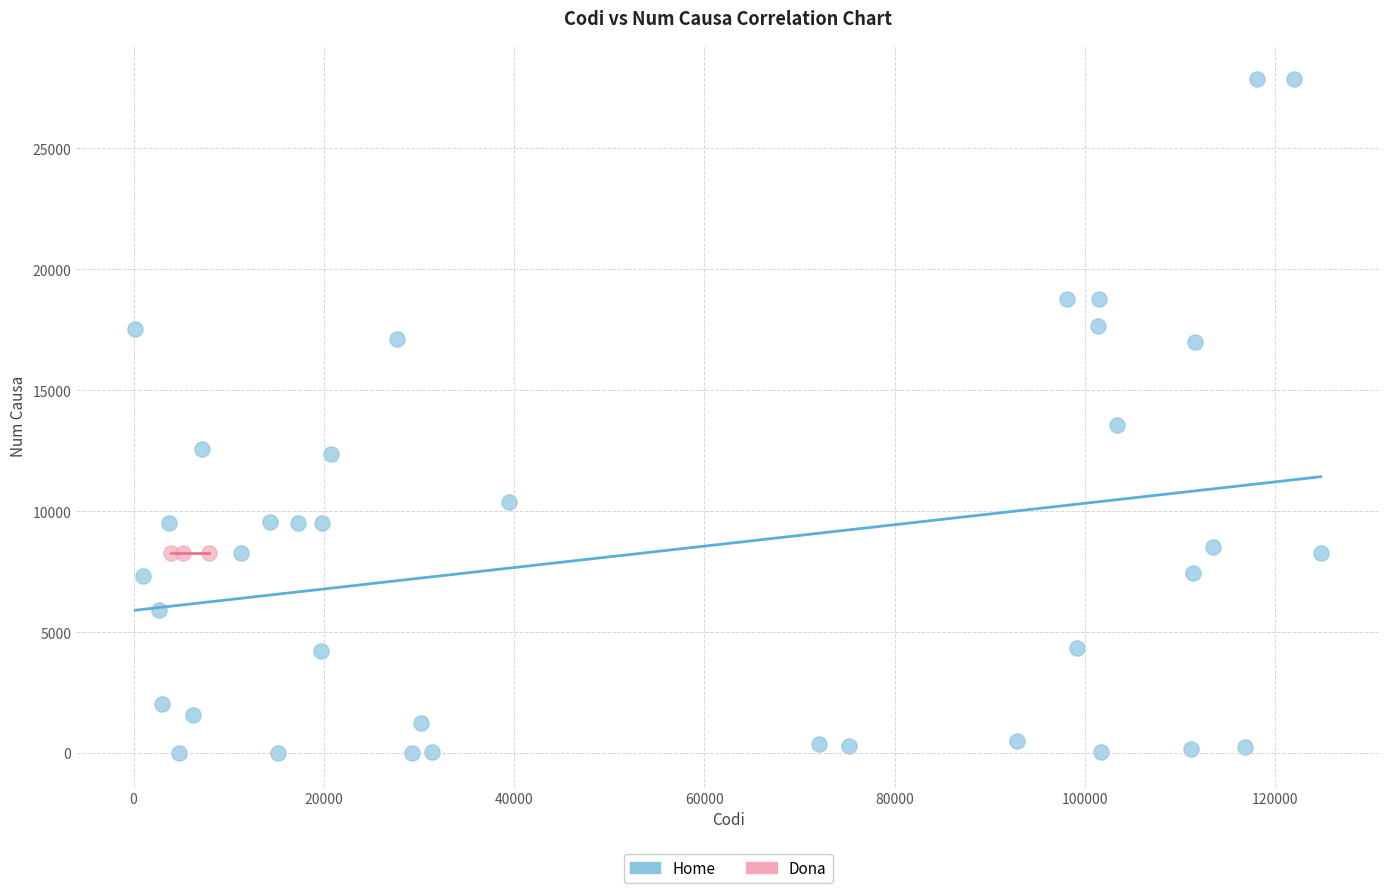

Which series contains the highest Y value?

Home